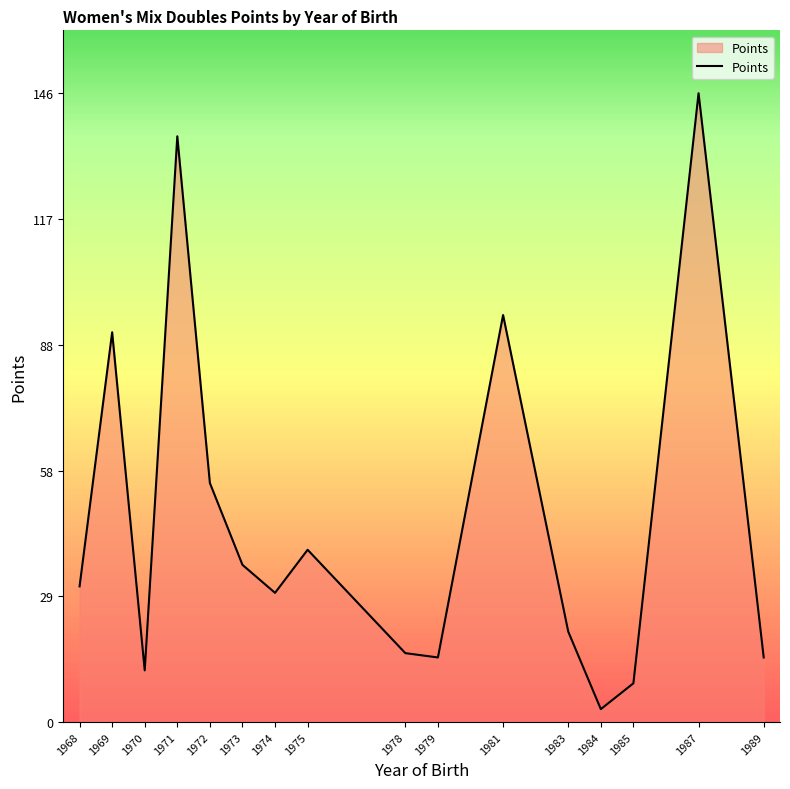

True or false: the data shows 9.0 at 1985.

True